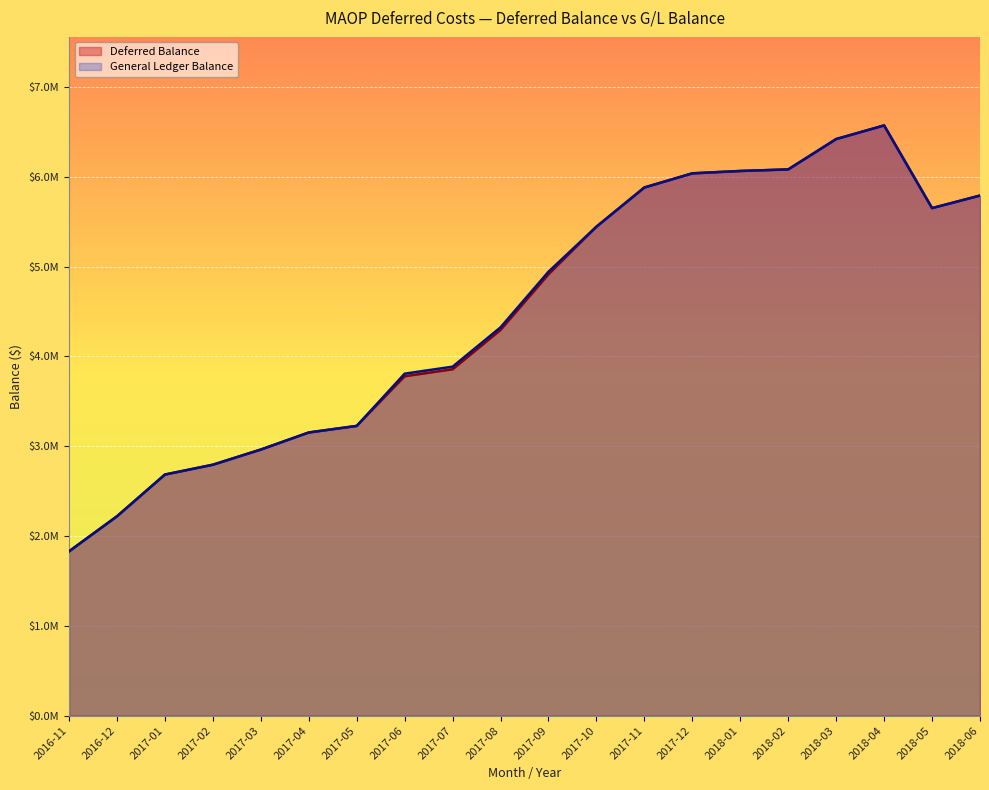

Rank the series by their maximum value, from highest to lowest.

Deferred Balance, General Ledger Balance